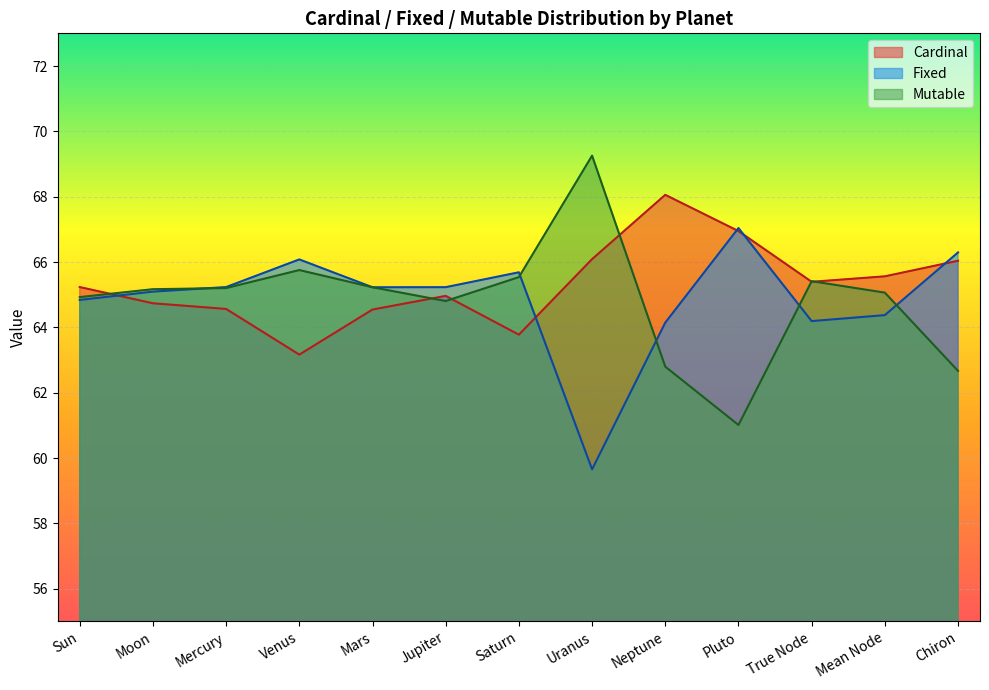

List the labels in order of Mutable value, smallest first.

Pluto, Chiron, Neptune, Jupiter, Sun, Mean Node, Moon, Mercury, Mars, True Node, Saturn, Venus, Uranus